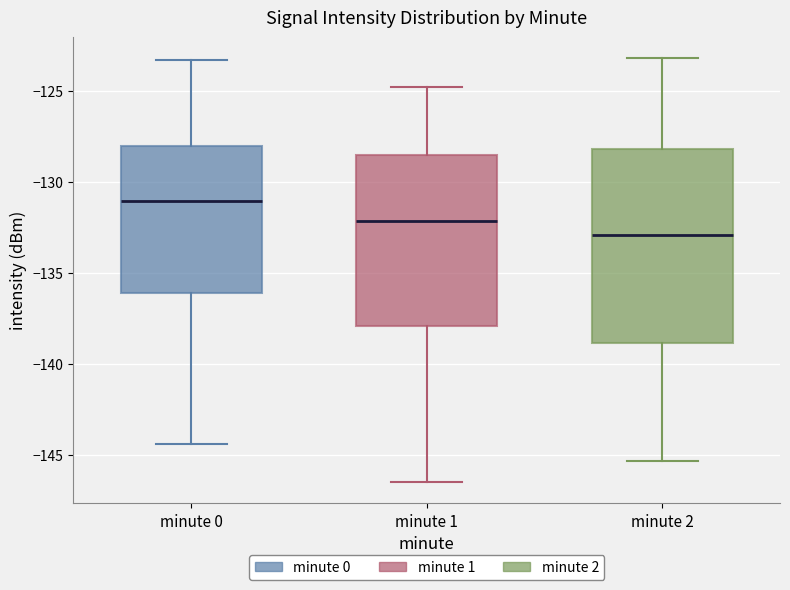

Reading left to right, transcribe this box plot: for each box, give where its median line is, the range the box spans, and where its two whiskers end, as read against the y-axis. The values are not printed on the chart, so give them approximately, as read against the axis.

minute 0: median -131.0, box -136.0 to -128.0, whiskers -144.5 to -123.5
minute 1: median -132.0, box -138.0 to -128.5, whiskers -146.5 to -125.0
minute 2: median -133.0, box -139.0 to -128.0, whiskers -145.5 to -123.0